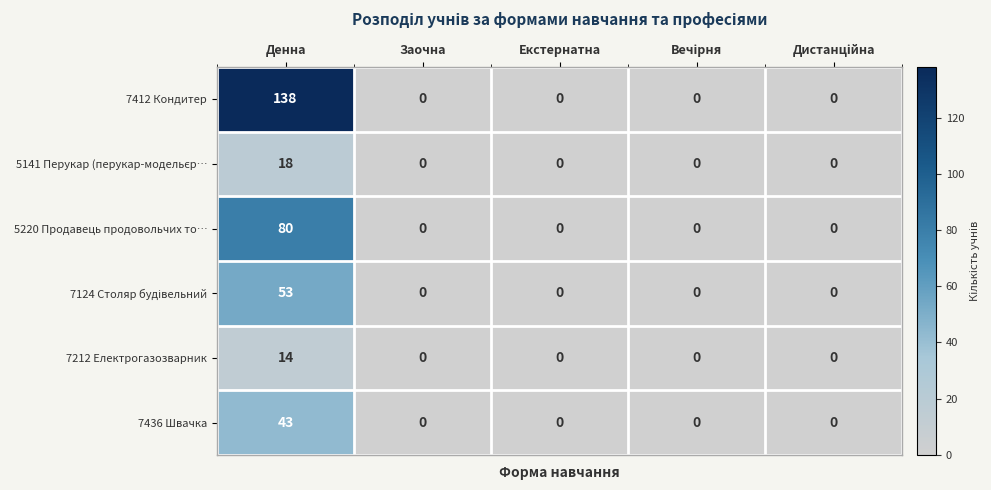

What is the spread (max minus min) of values at Денна?

124